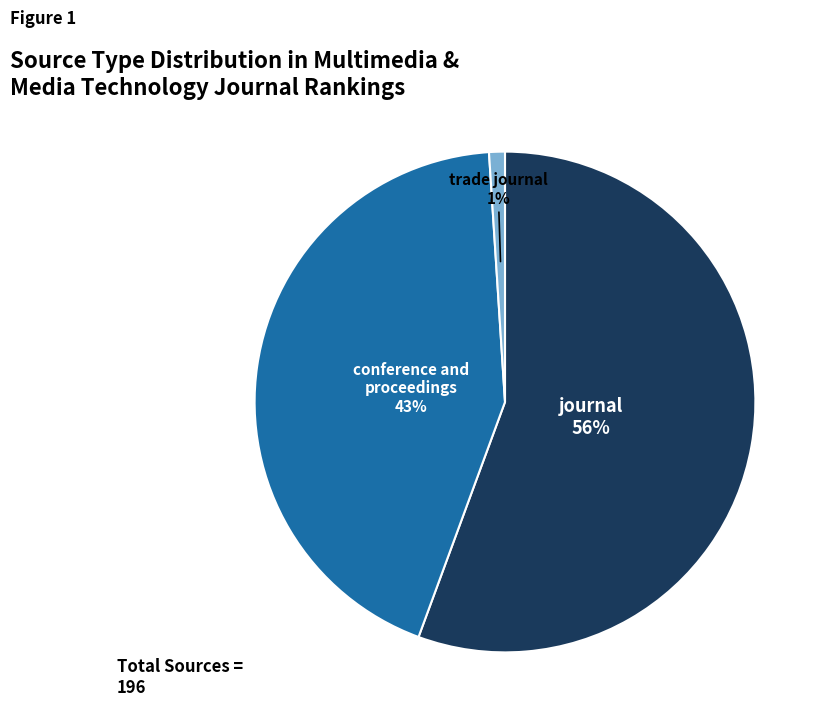

Is there any slice that represents more than half of the pie?

Yes